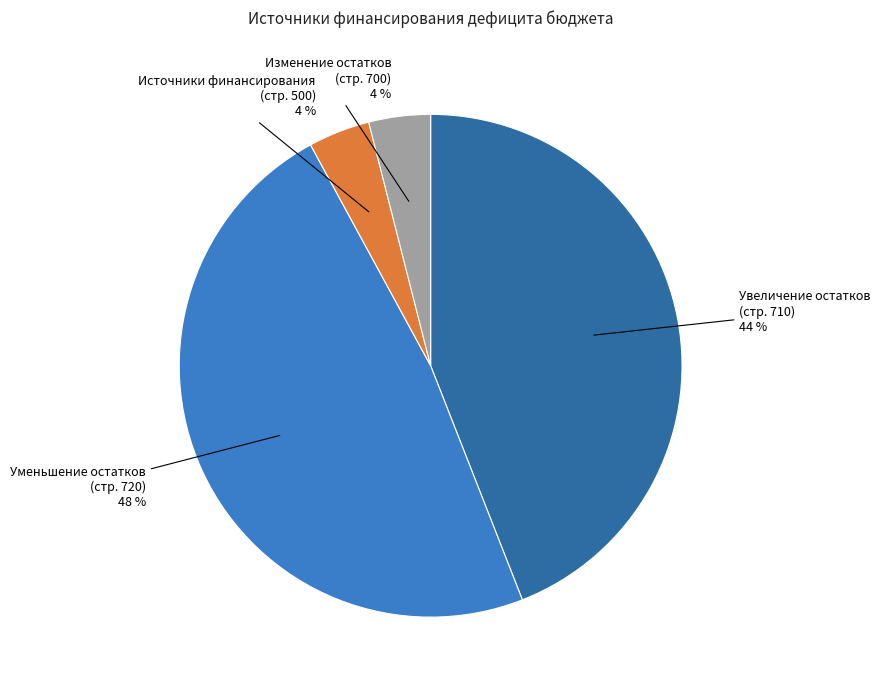

Is there a majority slice in this chart?

No